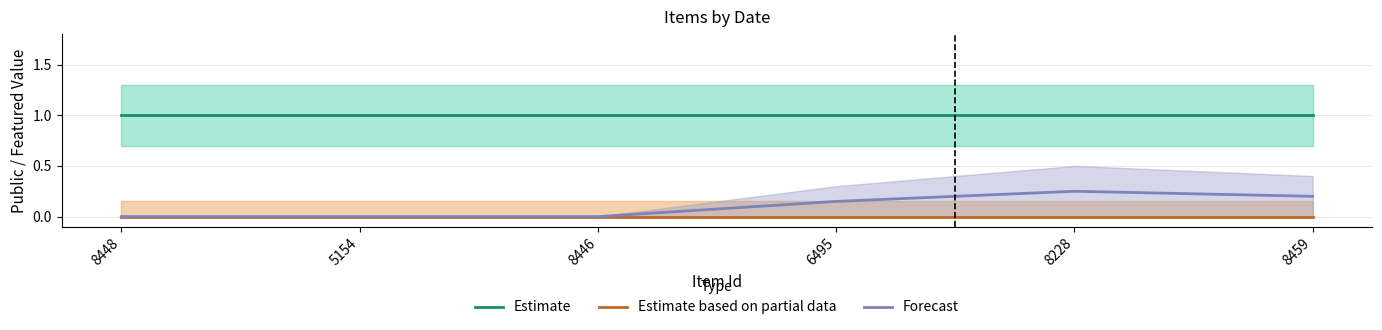

Reading right to left, what are all the values shown in this chart?

Estimate: 8459=1.0	8228=1.0	6495=1.0	8446=1.0	5154=1.0	8448=1.0
Estimate based on partial data: 8459=0.0	8228=0.0	6495=0.0	8446=0.0	5154=0.0	8448=0.0
Forecast: 8459=0.2	8228=0.2	6495=0.1	8446=0.0	5154=0.0	8448=0.0